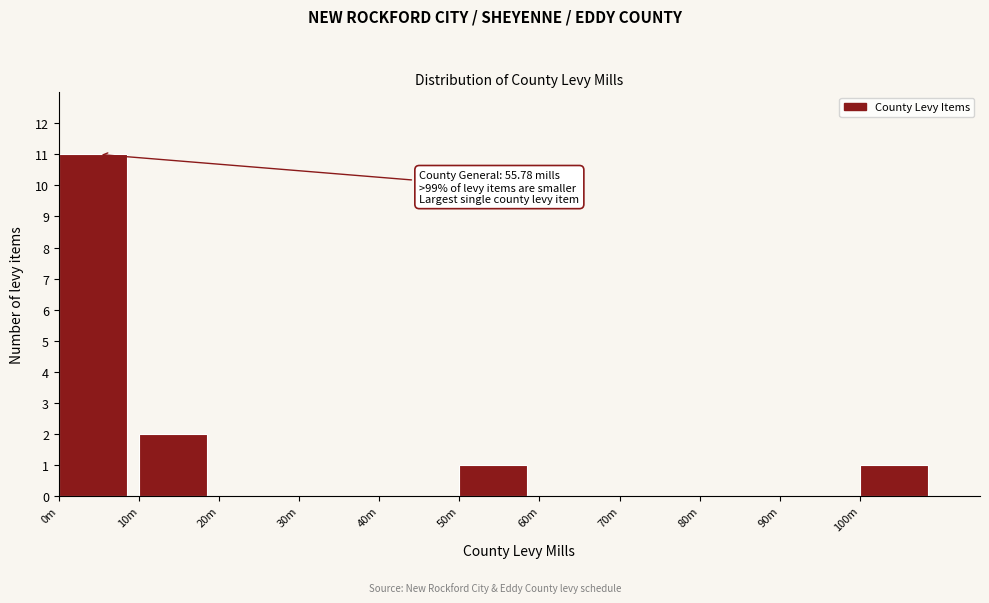

Reading left to right, what are all the values shown in this chart?

0m=11	10m=2	20m=0	30m=0	40m=0	50m=1	60m=0	70m=0	80m=0	90m=0	100m=1